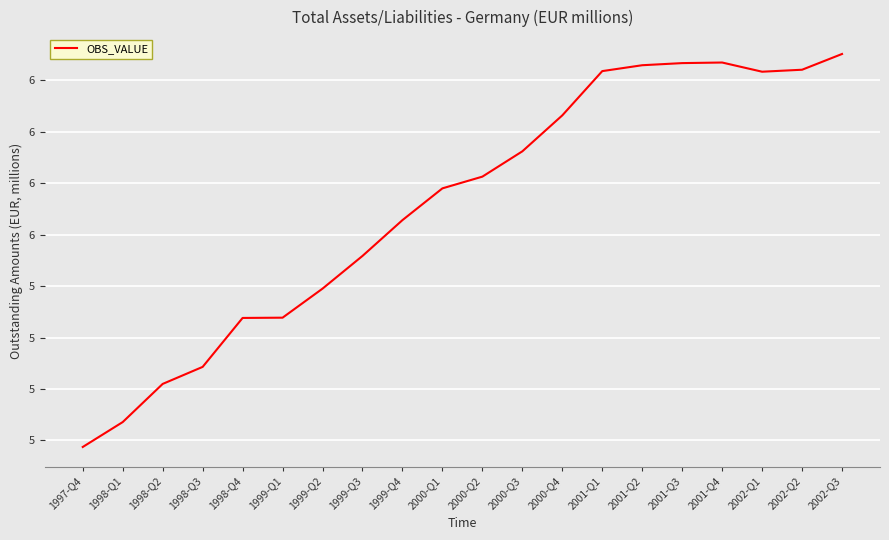

What is the value of the 9th point from the left?

5.7